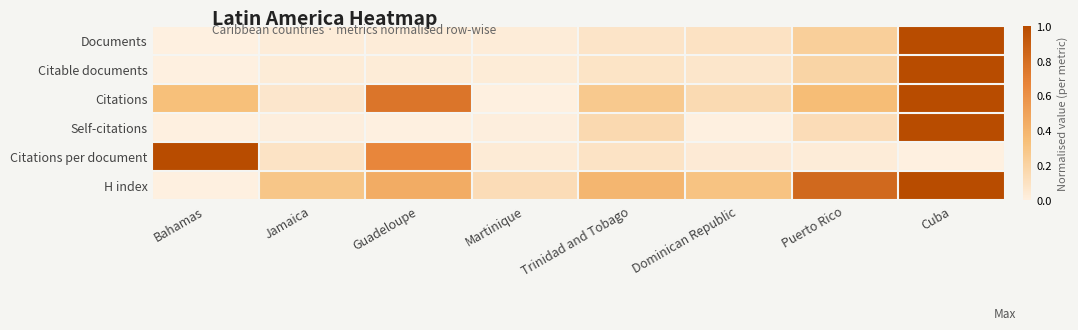

List the series in order of their peak value, highest first.

Documents, Citable documents, Citations, Self-citations, Citations per document, H index